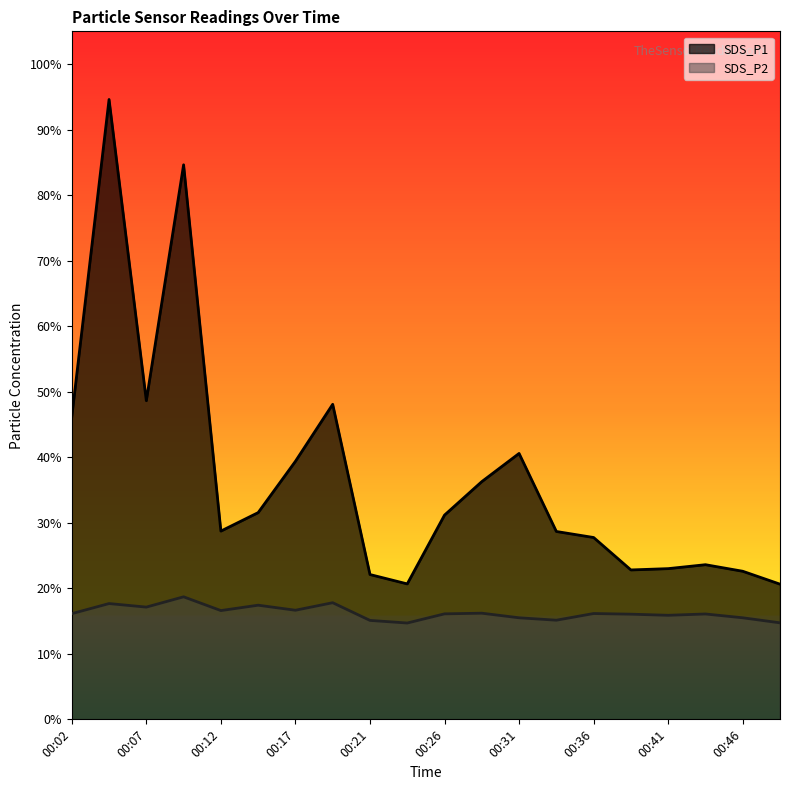

Reading right to left, transcribe all the data shown in this chart.

SDS_P1: 00:48=20.6	00:46=22.6	00:43=23.6	00:41=23.0	00:38=22.8	00:36=27.8	00:34=28.7	00:31=40.6	00:29=36.3	00:26=31.2	00:24=20.7	00:21=22.1	00:19=48.1	00:17=39.4	00:14=31.6	00:12=28.7	00:09=84.6	00:07=48.6	00:04=94.6	00:02=46.1
SDS_P2: 00:48=14.7	00:46=15.5	00:43=16.1	00:41=15.9	00:38=16.1	00:36=16.1	00:34=15.1	00:31=15.5	00:29=16.2	00:26=16.1	00:24=14.7	00:21=15.1	00:19=17.8	00:17=16.6	00:14=17.4	00:12=16.6	00:09=18.7	00:07=17.1	00:04=17.7	00:02=16.1